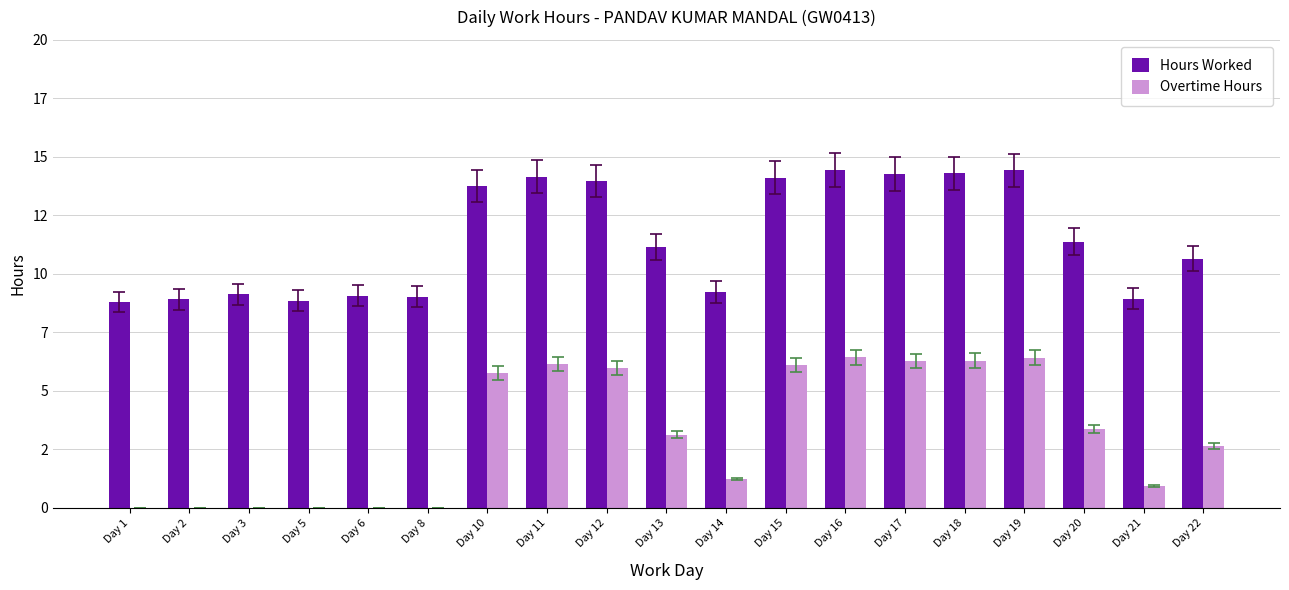

Are the bars grouped side by side (vs. stacked)?

Yes